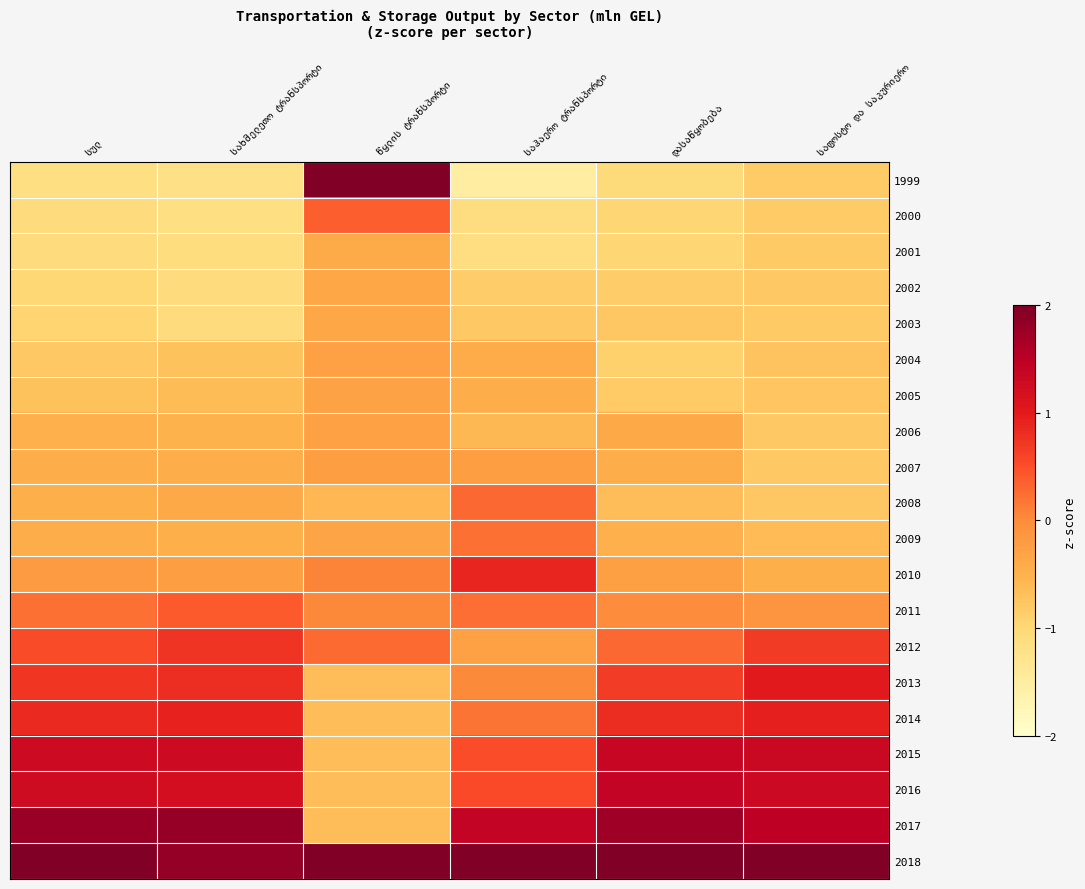

At which category does the chart reach its peak across all series?

წყლის ტრანსპორტი